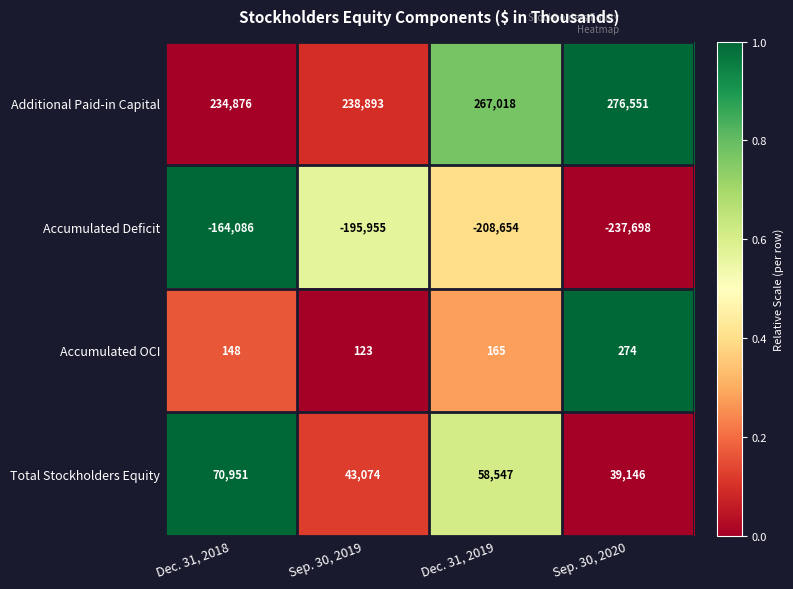

Rank the series by their maximum value, from highest to lowest.

Additional Paid-in Capital, Total Stockholders Equity, Accumulated OCI, Accumulated Deficit